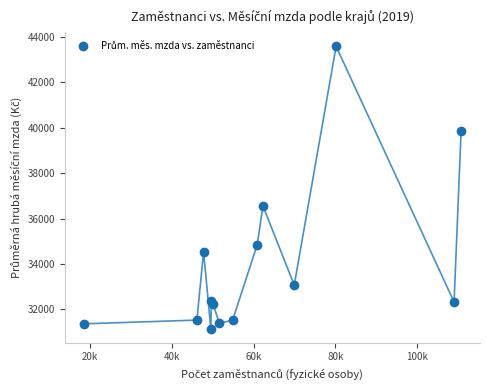

What Y value in the scatter plot is closest to 37366?

36552